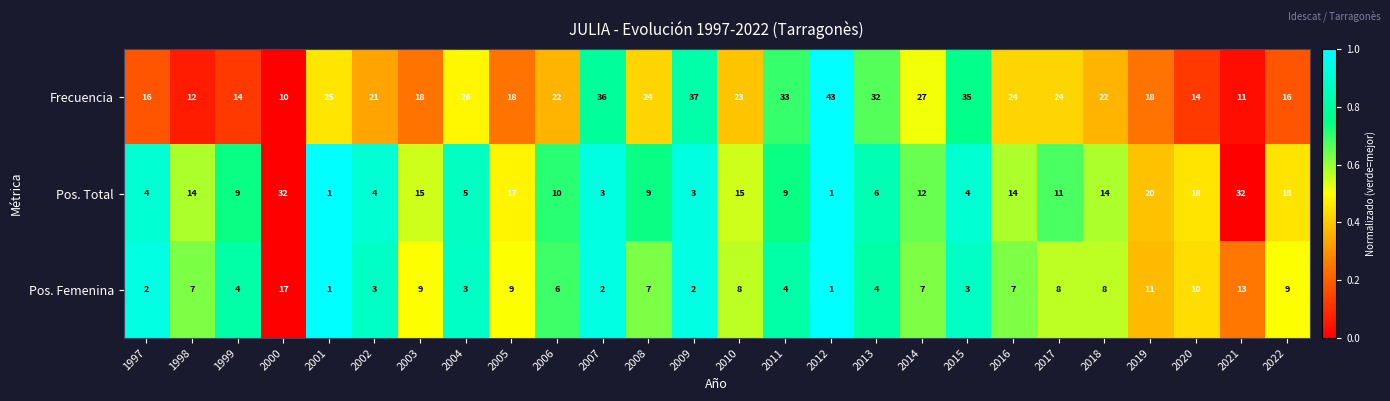

How many series are shown in this chart?

3